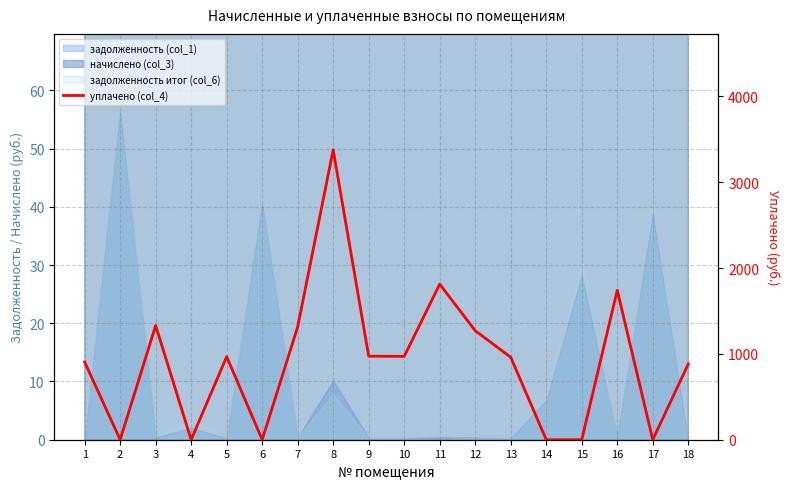

Rank the categories by value from lowest to highest.

2, 4, 6, 14, 15, 17, 18, 1, 13, 5, 10, 9, 12, 7, 3, 16, 11, 8